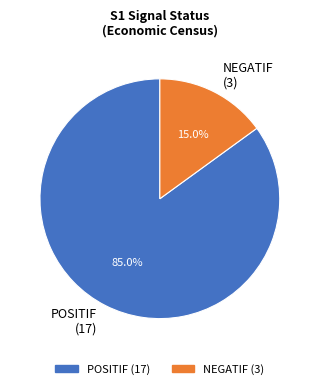

To the nearest percent, what is the average slice percentage?

50%